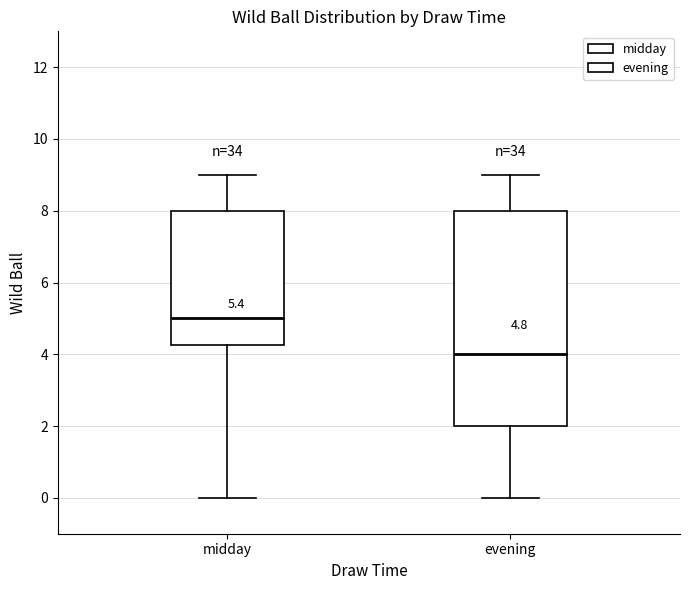

Which box has the highest median line?

midday